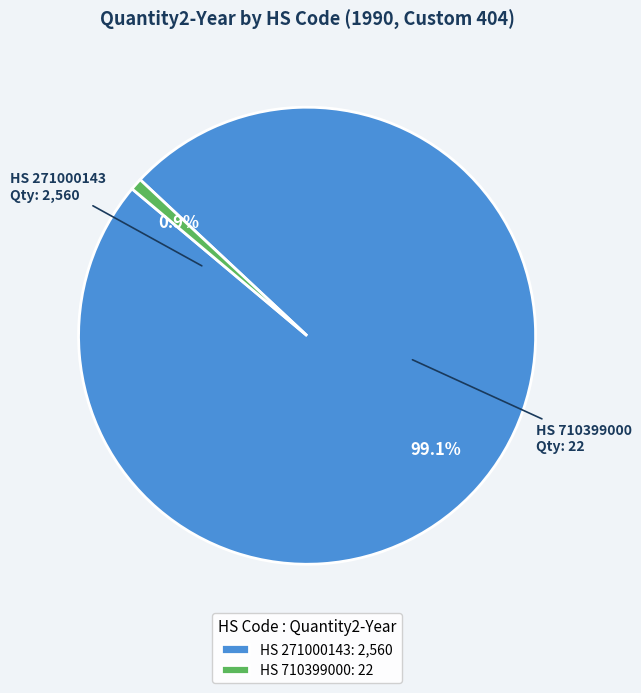

What is the total percentage of HS 271000143: 2,560 and HS 710399000: 22?

100.0%